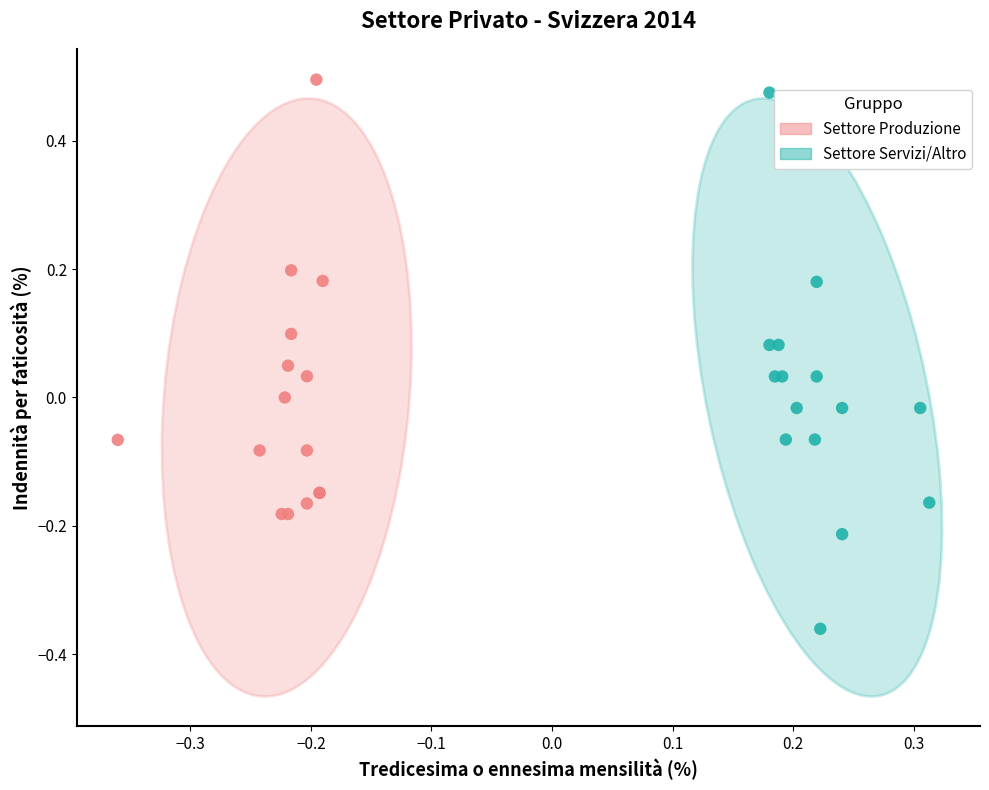

Which series reaches the minimum Y coordinate?

Settore Servizi/Altro